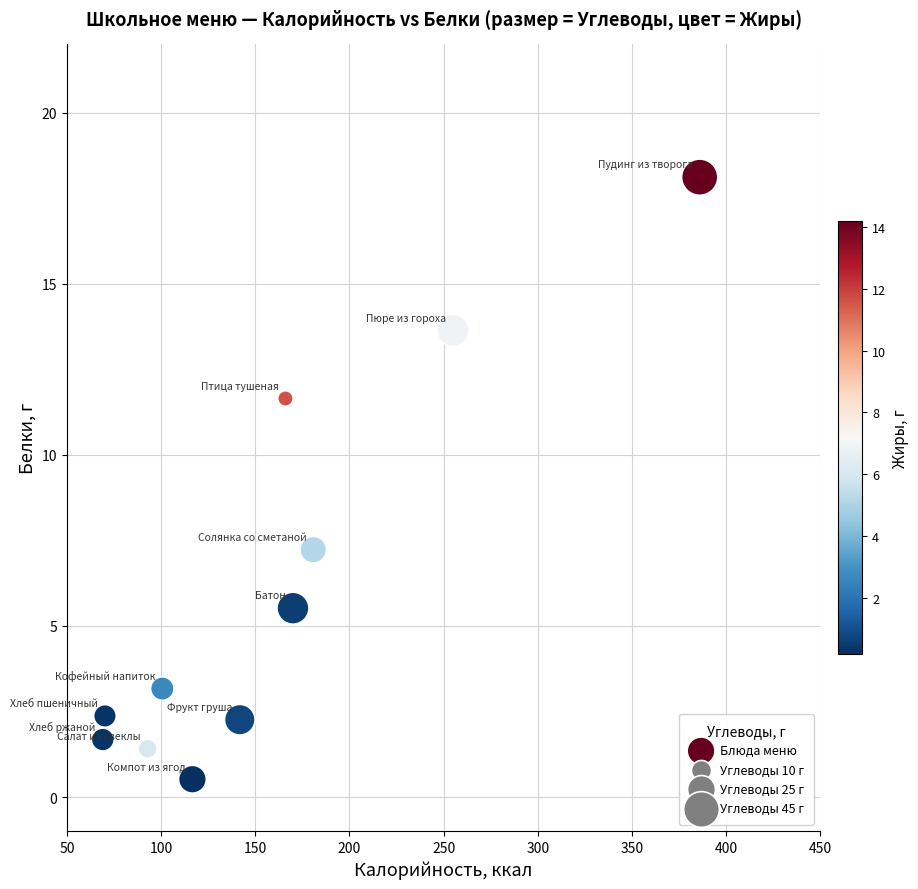

What Y value in the scatter plot is closest to 9?

7.2